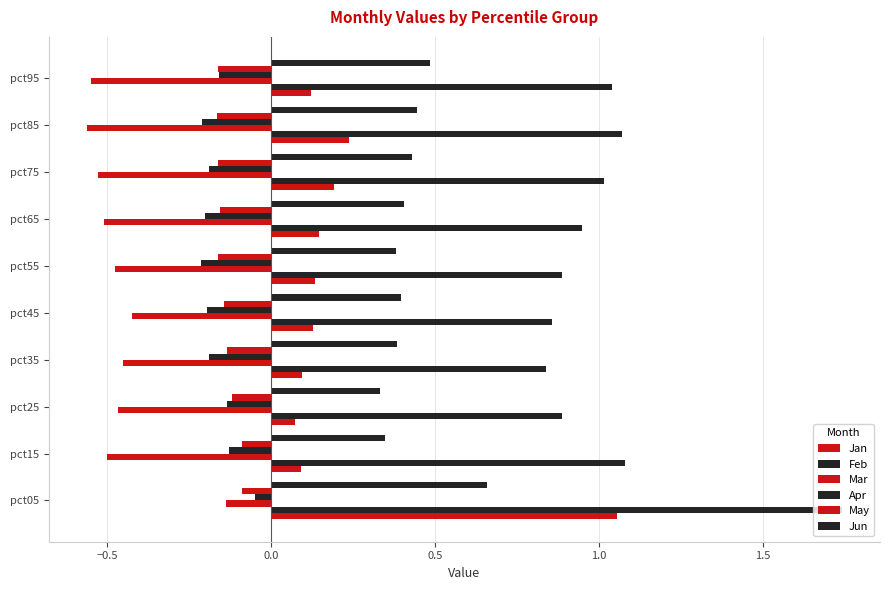

What is the difference between the maximum and minimum values in the Jun series?

0.3